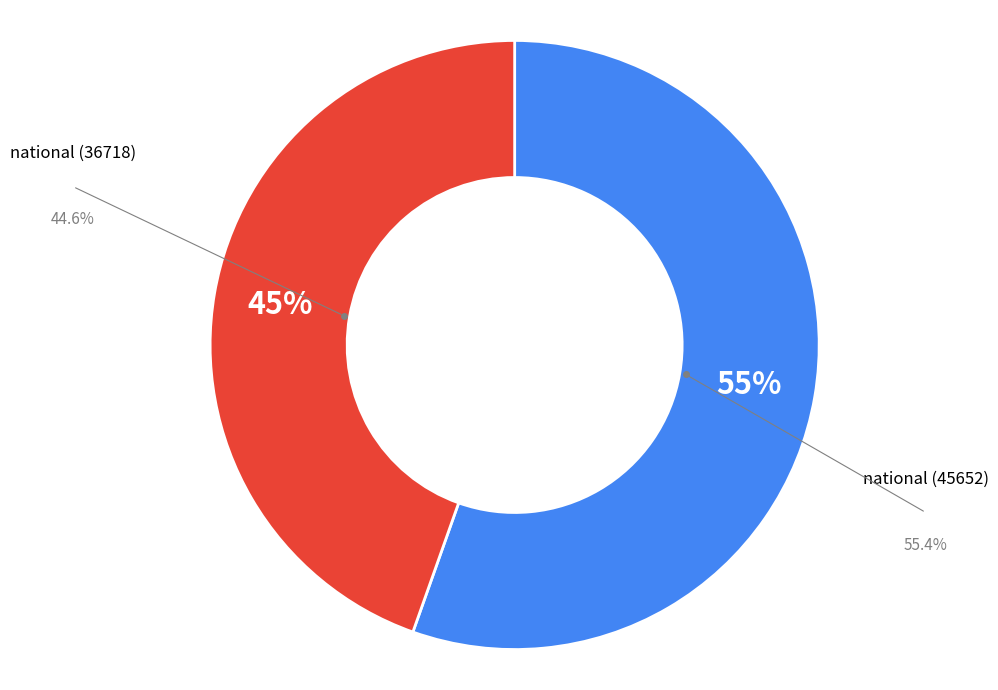

Does any single category account for the majority?

Yes